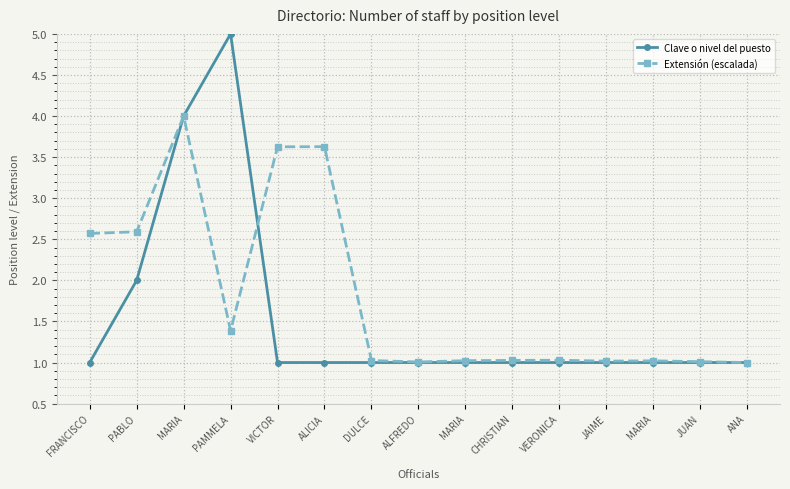

Is this an area chart (filled region under the line)?

No